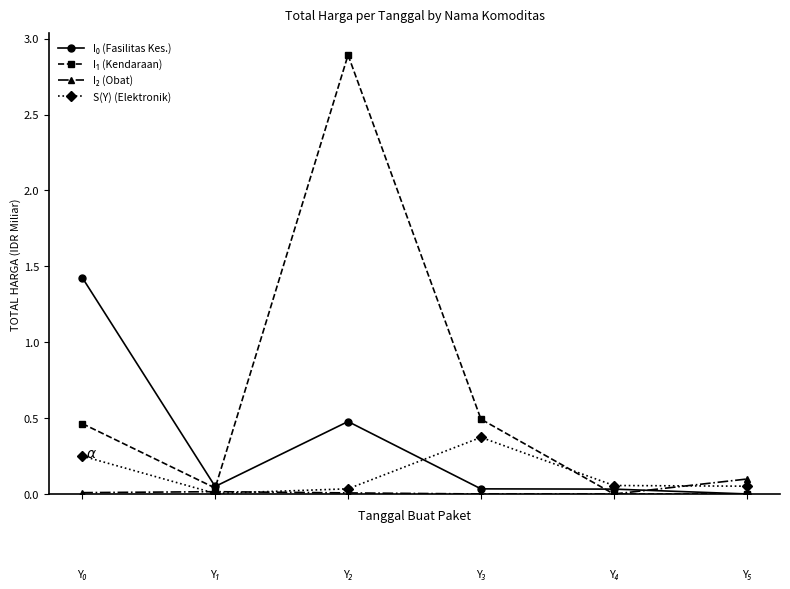

What is the maximum value shown in the chart?

2.9